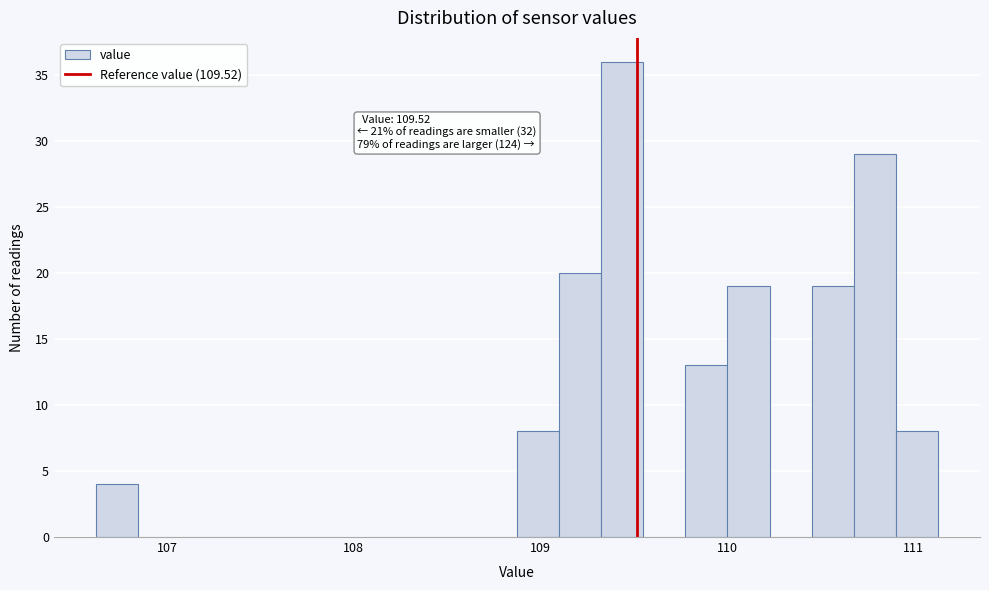

Around what value on the x-axis is the tallest bar? Give the approximate position of its centre, as read against the axis.

109.4